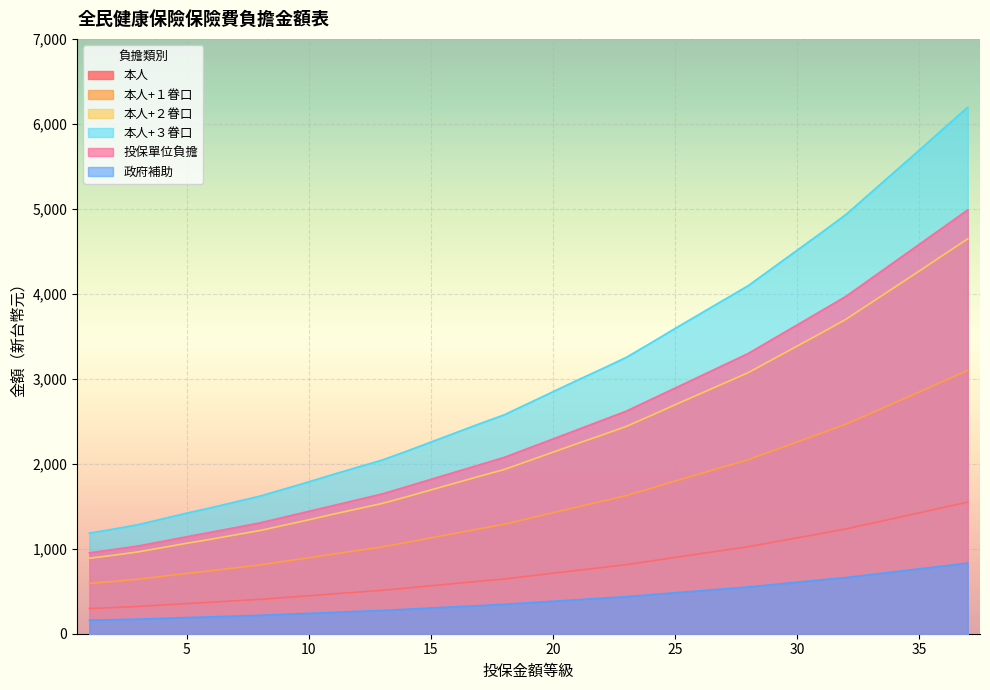

How many data points in 投保單位負擔 are above 2184?

18